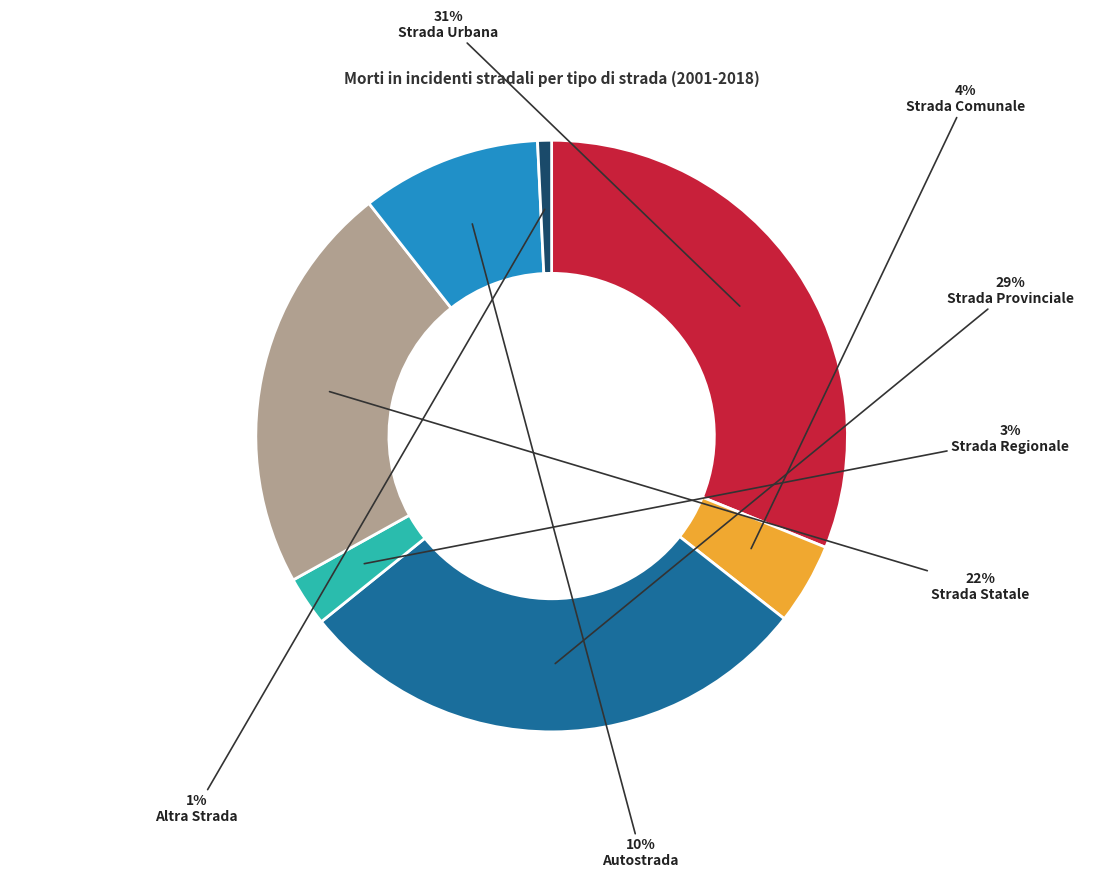

To the nearest percent, what is the average slice percentage?

14%